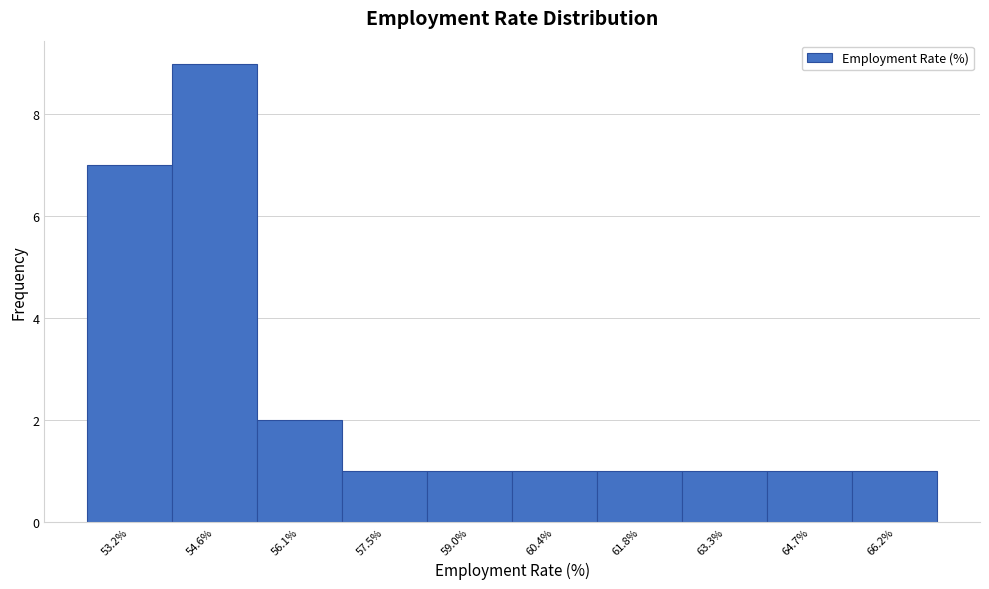

Reading left to right, extract all data points from this chart.

7	9	2	1	1	1	1	1	1	1